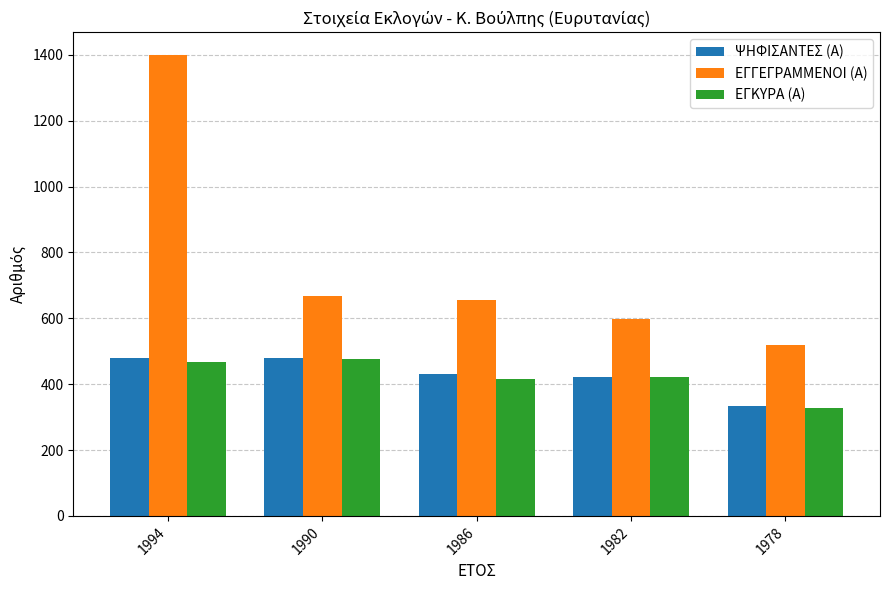

At which category is the sum across all series the highest?

1994